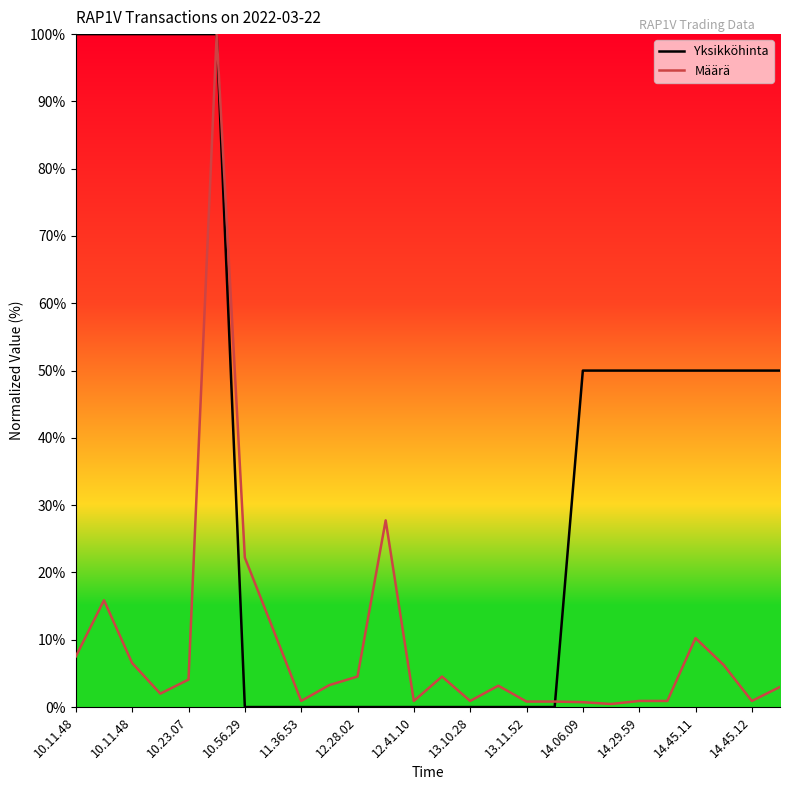

Rank the series by their average value, from highest to lowest.

Yksikköhinta, Määrä